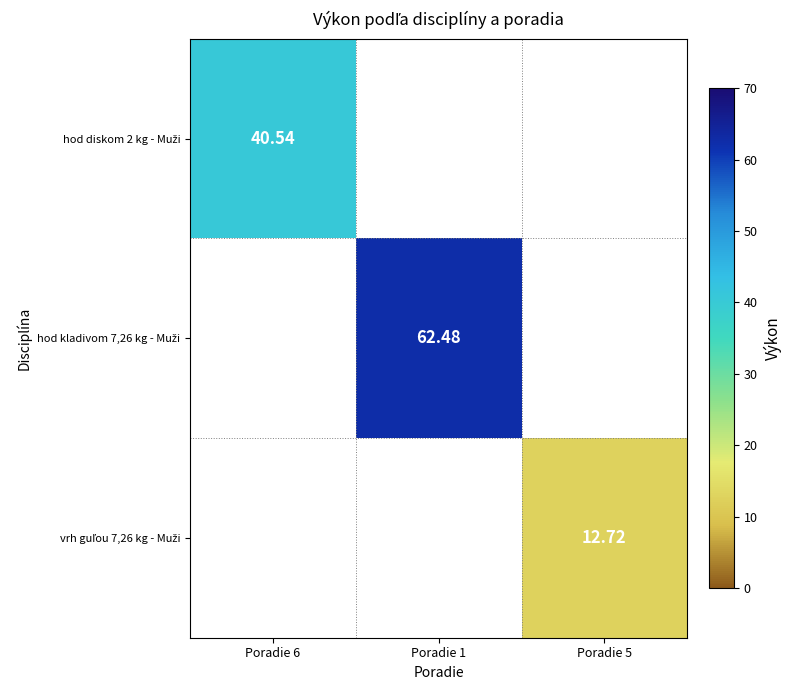

Which label corresponds to the smallest value in the chart?

Poradie 5